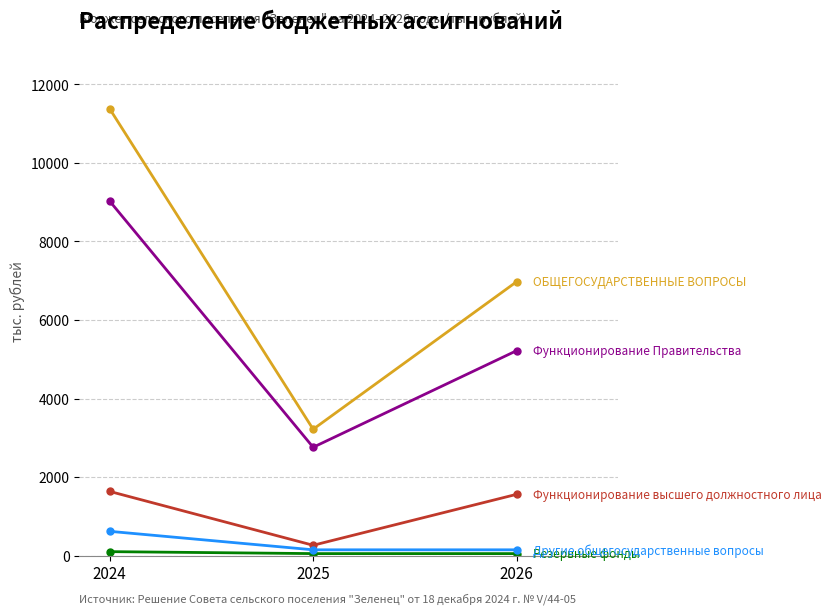

At which category does the chart reach its peak across all series?

2024